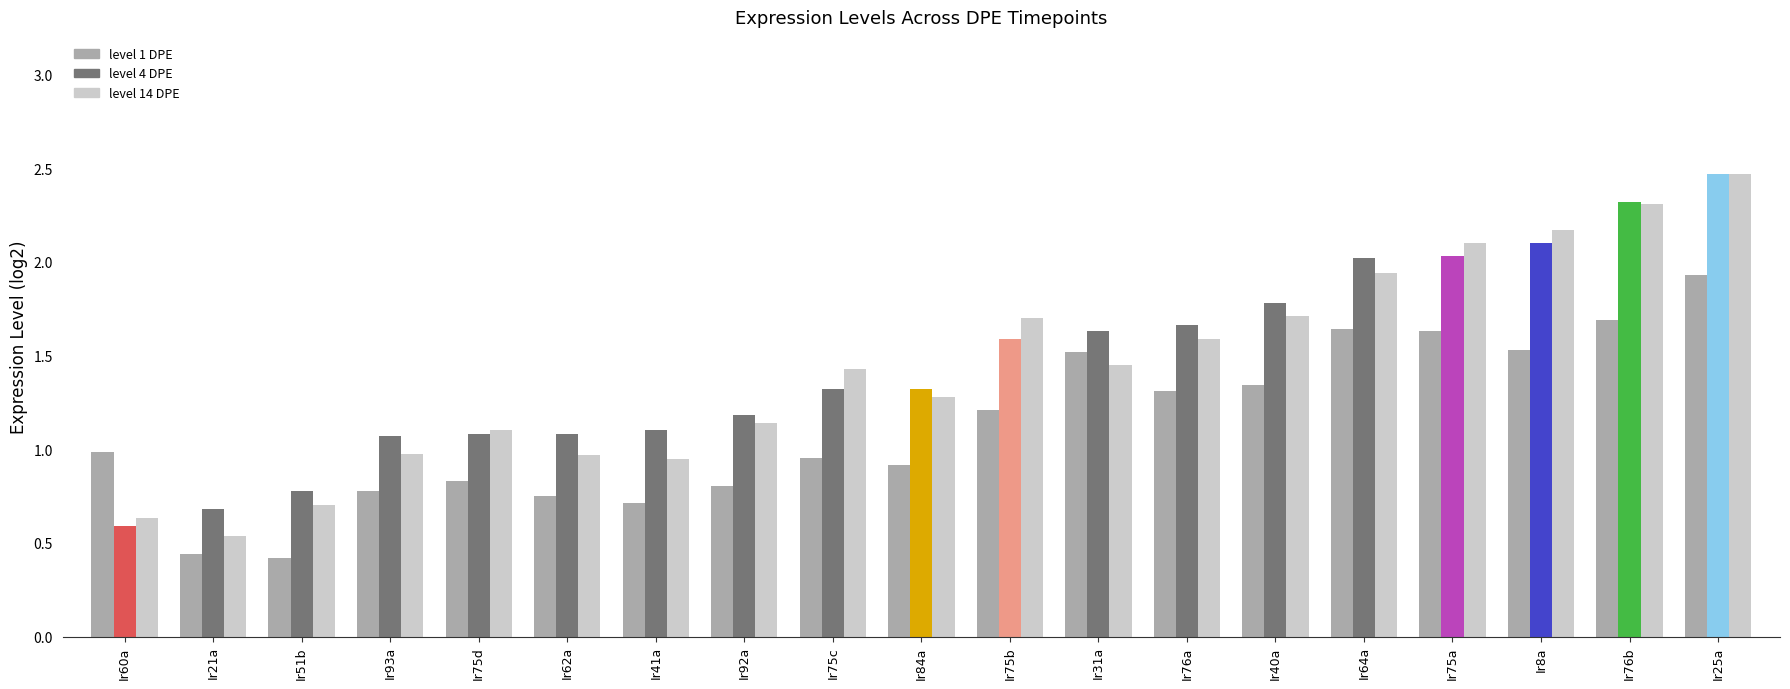

What is the difference between the maximum and second lowest values in the level 1 DPE series?

1.5